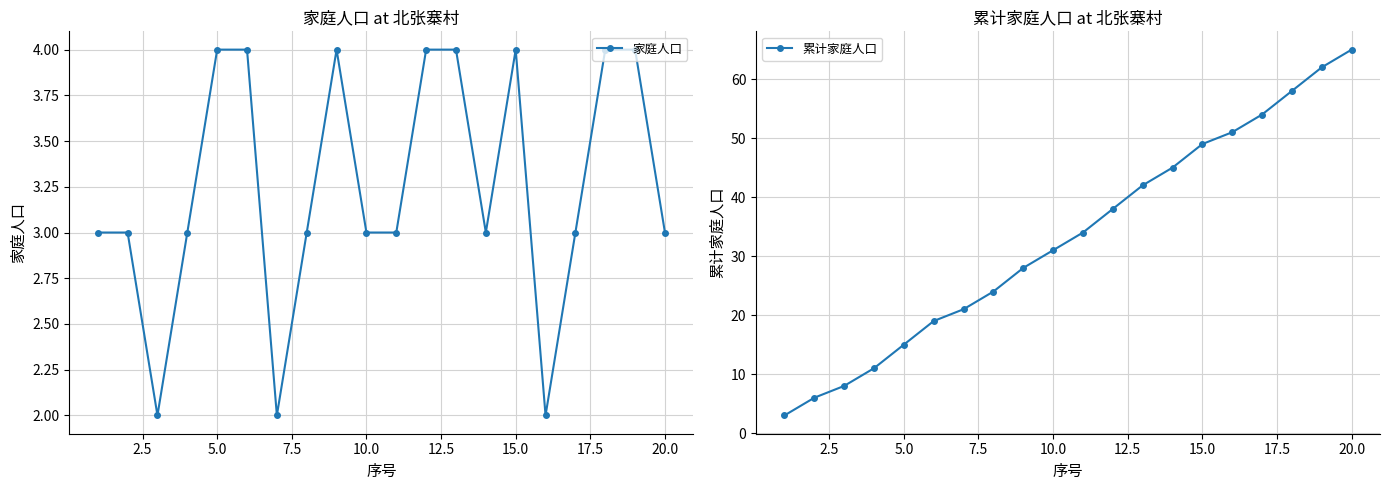

Which series has the largest total across all categories?

累计家庭人口